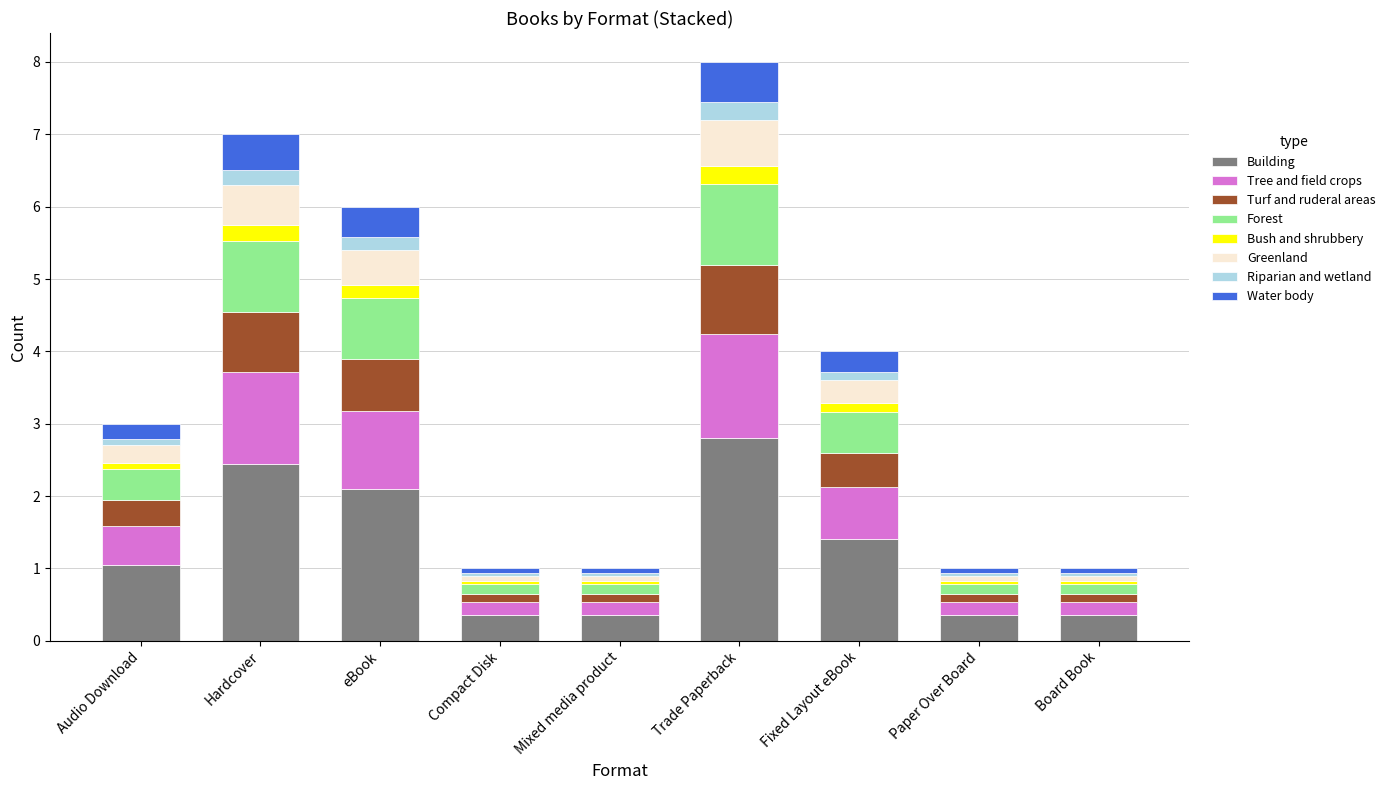

The value of Building at Audio Download is 1.0. True or false?

True